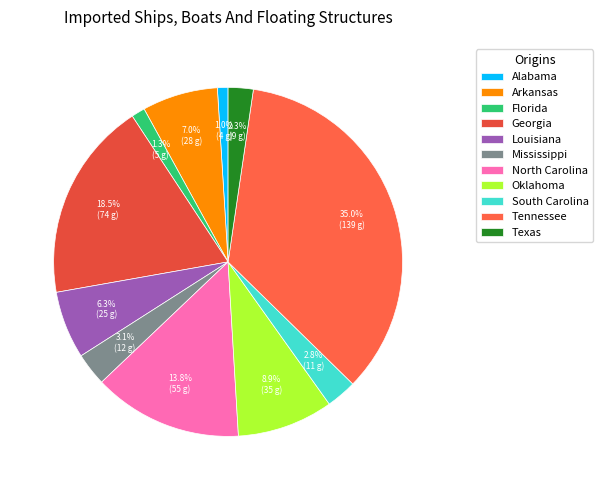

Is the sum of Tennessee and Louisiana greater than half?

No